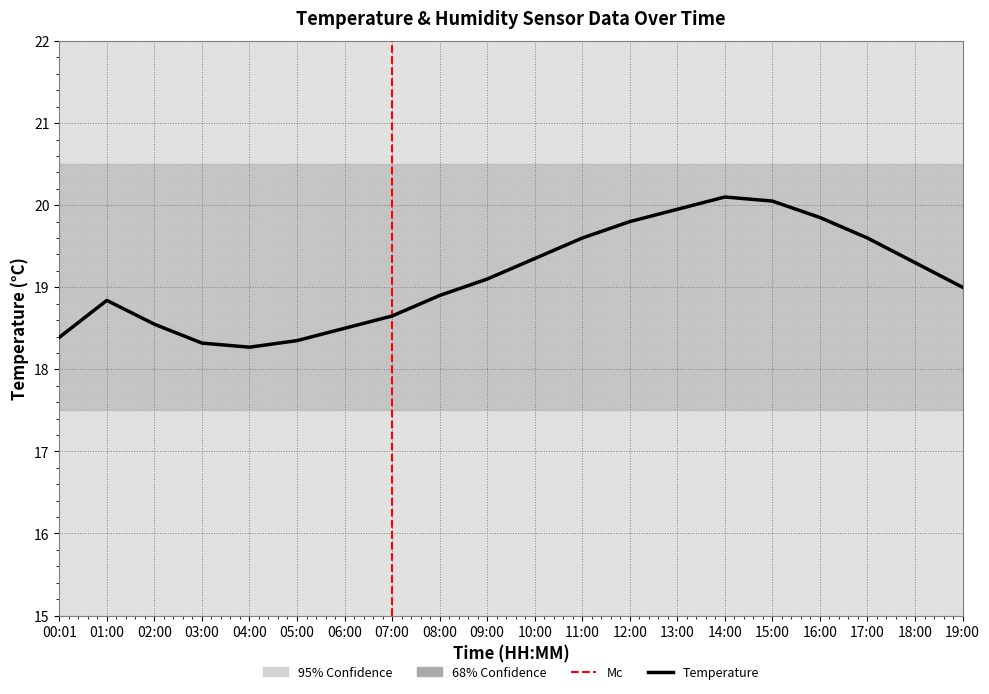

What is the difference between the second highest and second lowest values?

1.7